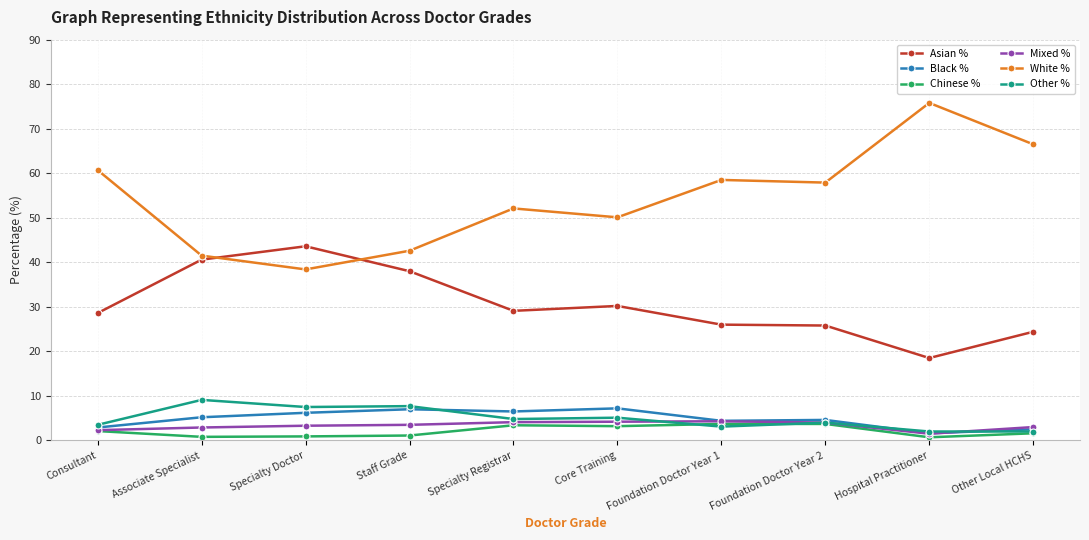

What is the difference between the Other % values at Specialty Registrar and Core Training?

0.3